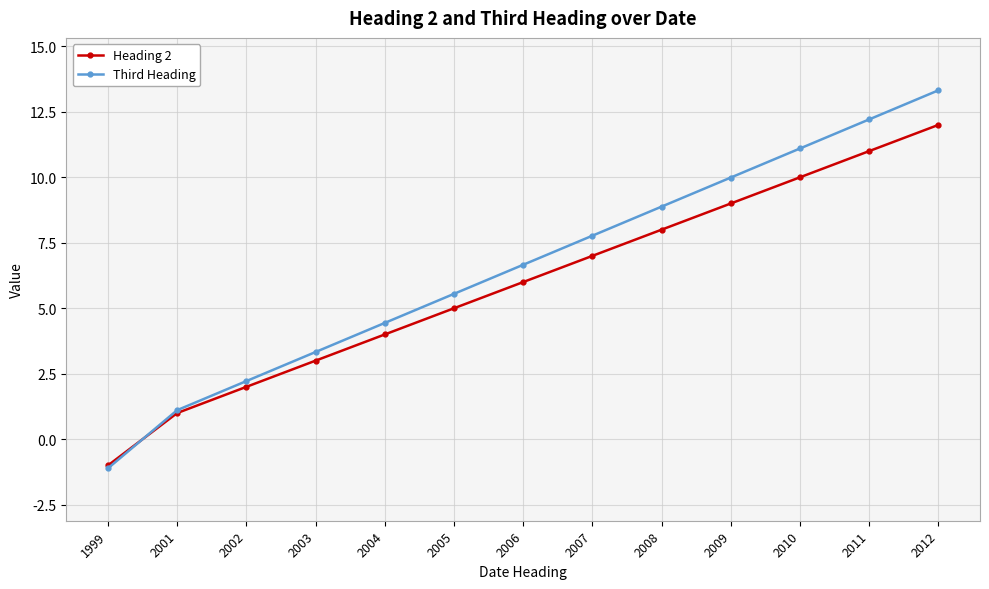

List the labels in order of Heading 2 value, smallest first.

1999, 2001, 2002, 2003, 2004, 2005, 2006, 2007, 2008, 2009, 2010, 2011, 2012